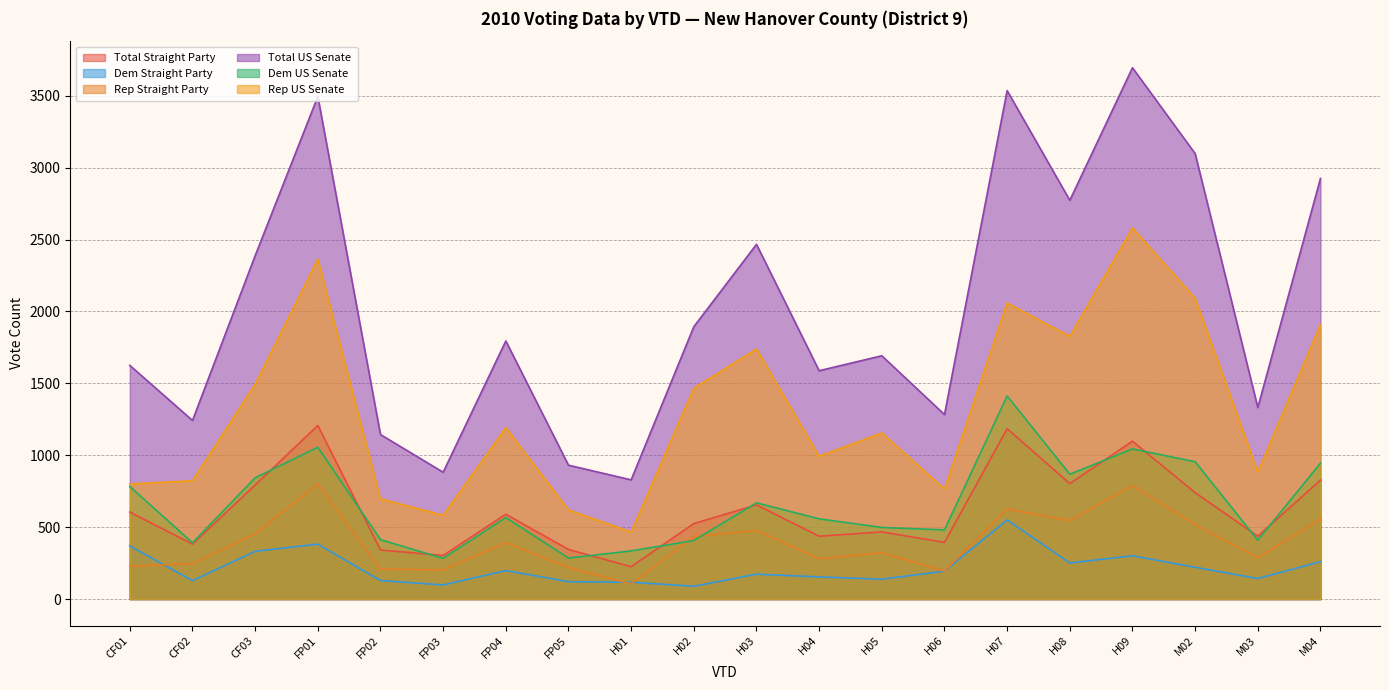

True or false: Total Straight Party and Total US Senate intersect in this chart.

False